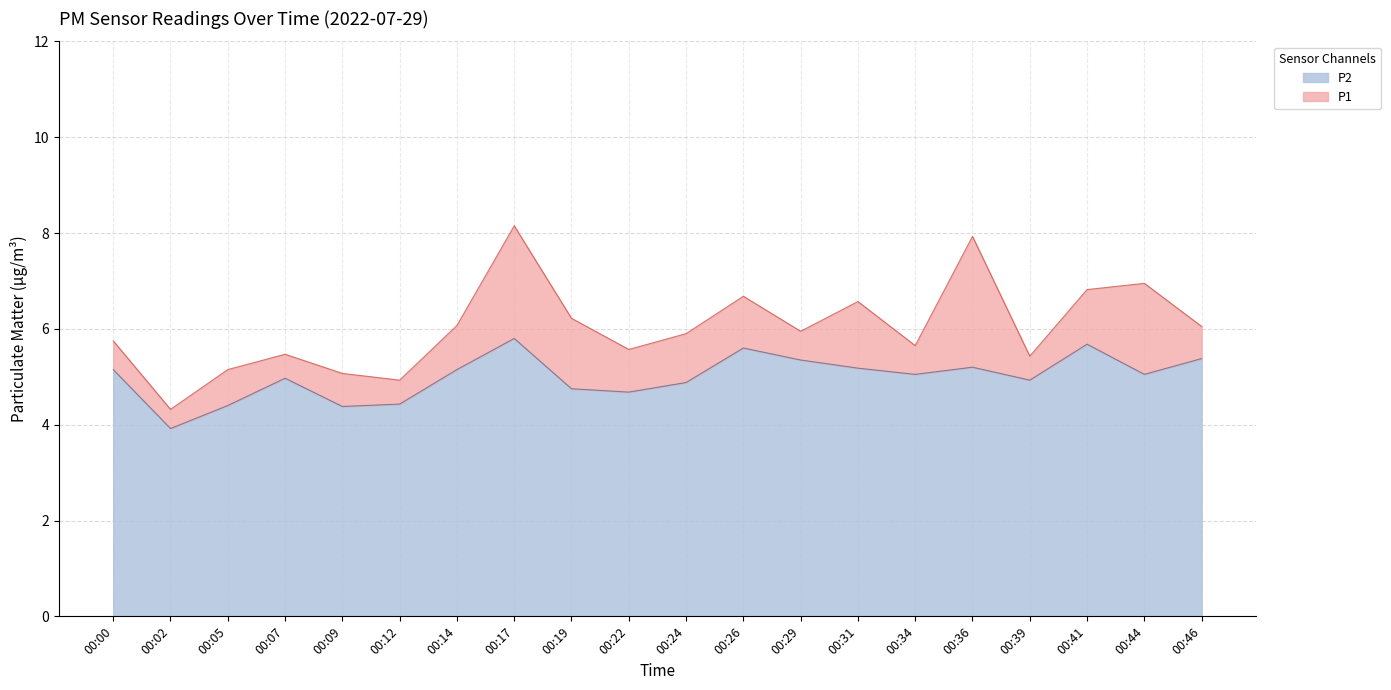

What is the smallest value displayed?

3.9